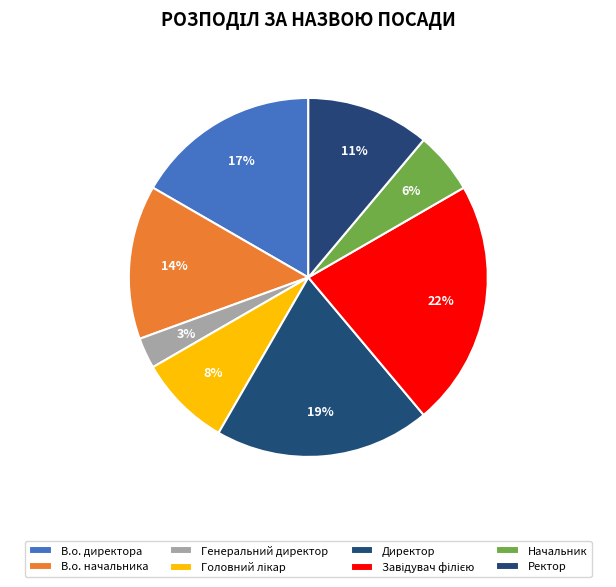

To the nearest percent, what is the difference between the largest and smallest slice percentages?

19%